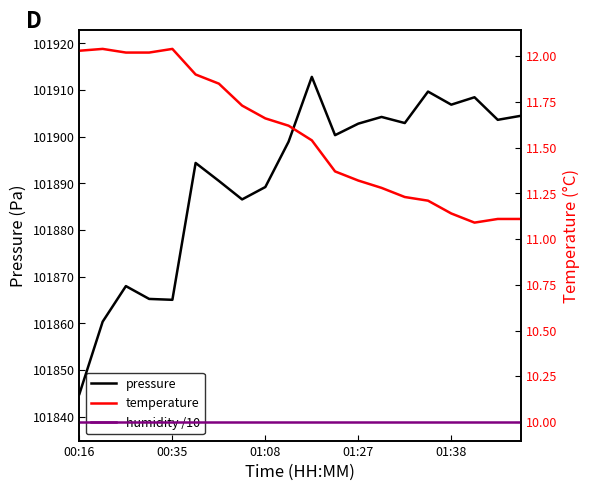

At which category does the chart reach its peak across all series?

10